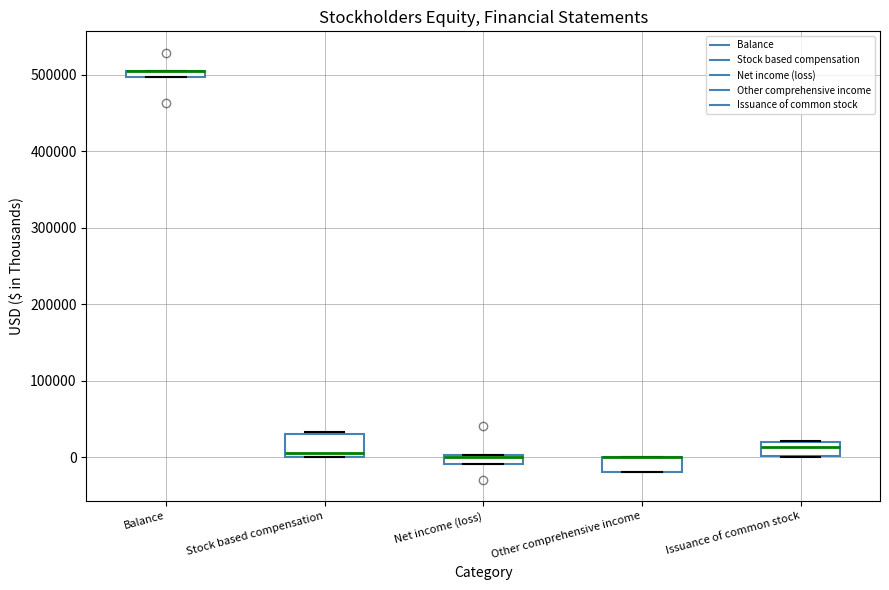

Which box is the tallest, from its lower edge to its upper edge?

Stock based compensation